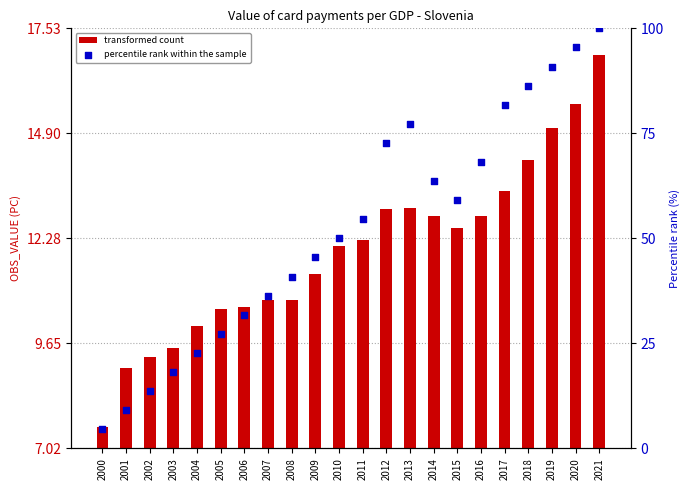

What are all the series names shown in the legend?

transformed count, percentile rank within the sample